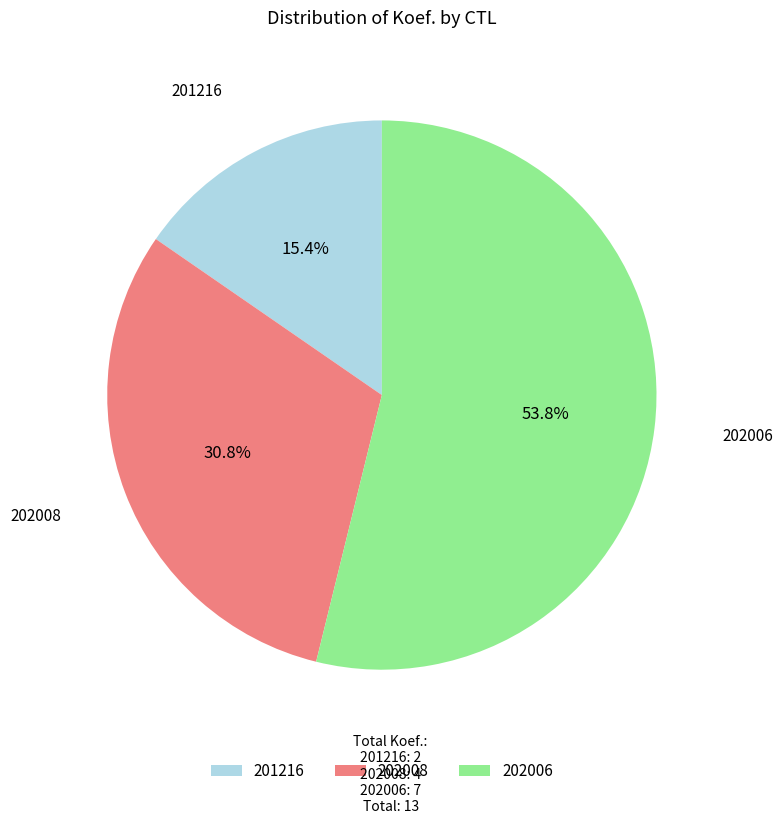

How many segments does this pie chart have?

3